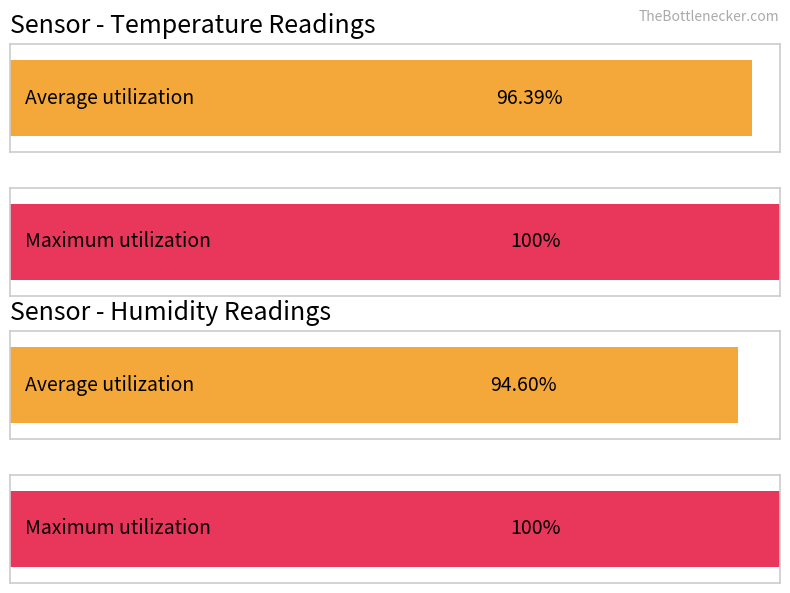

How many distinct data groups are displayed?

4